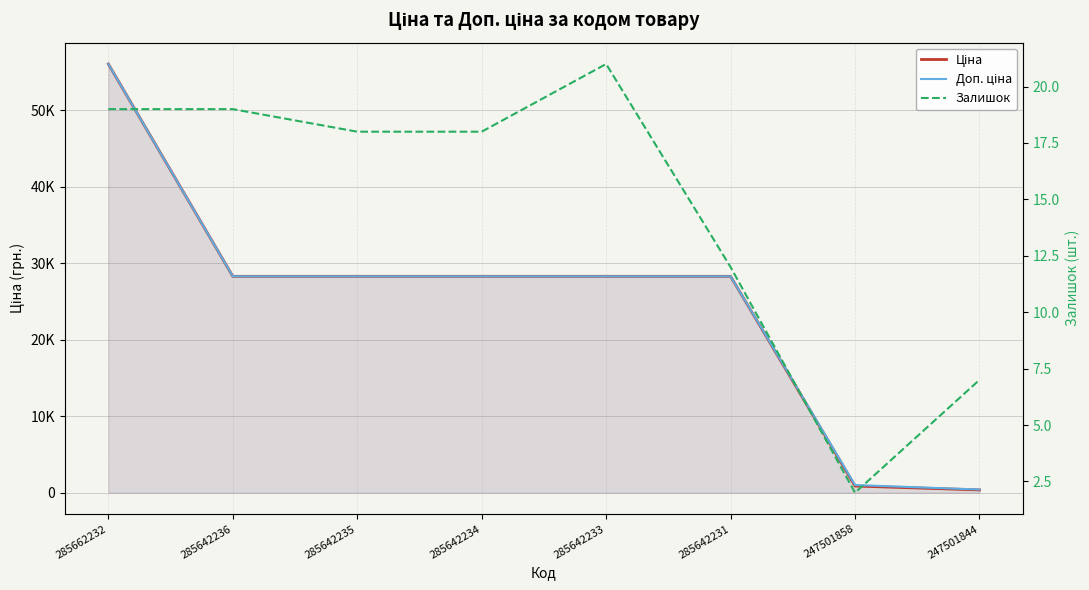

Where is the first local maximum for Залишок?

285642233